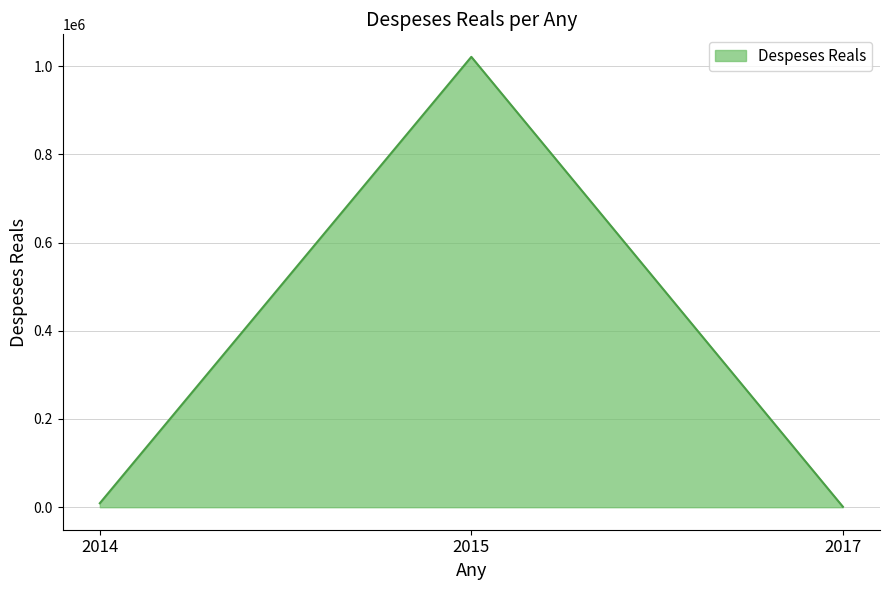

The value at 2015 is 424402.9. True or false?

False